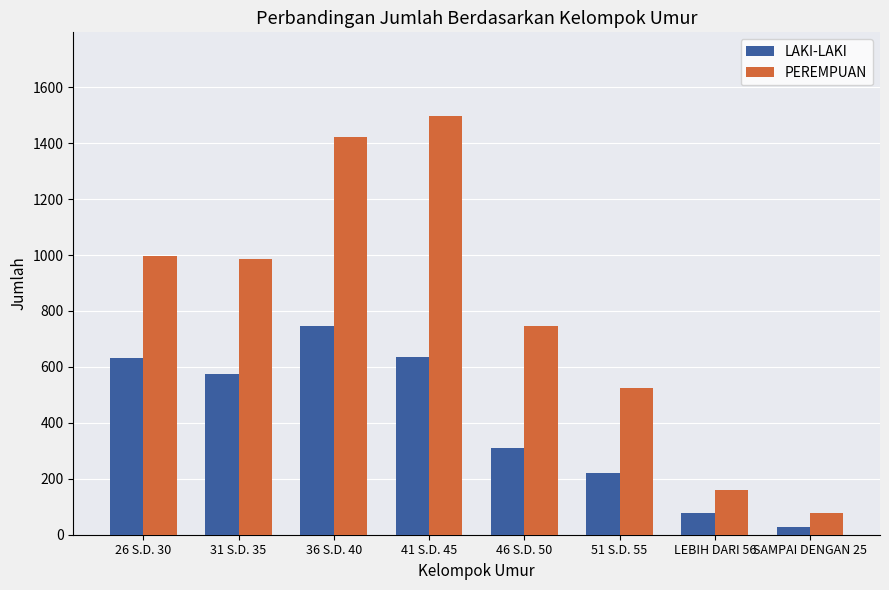

What position from the right is 51 S.D. 55?

3